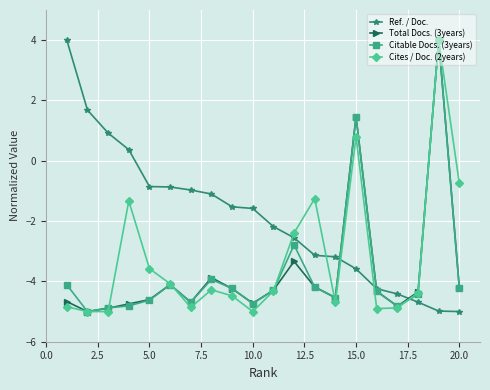

What is the maximum value for Total Docs. (3years)?

4.0